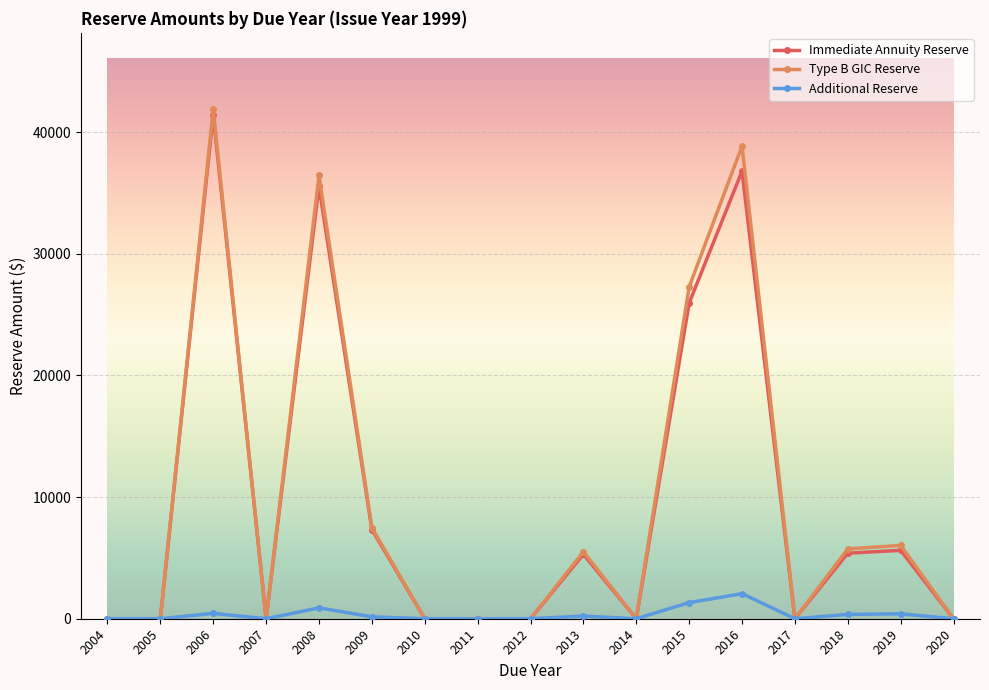

The value of Additional Reserve at 2014 is 0.0. True or false?

True